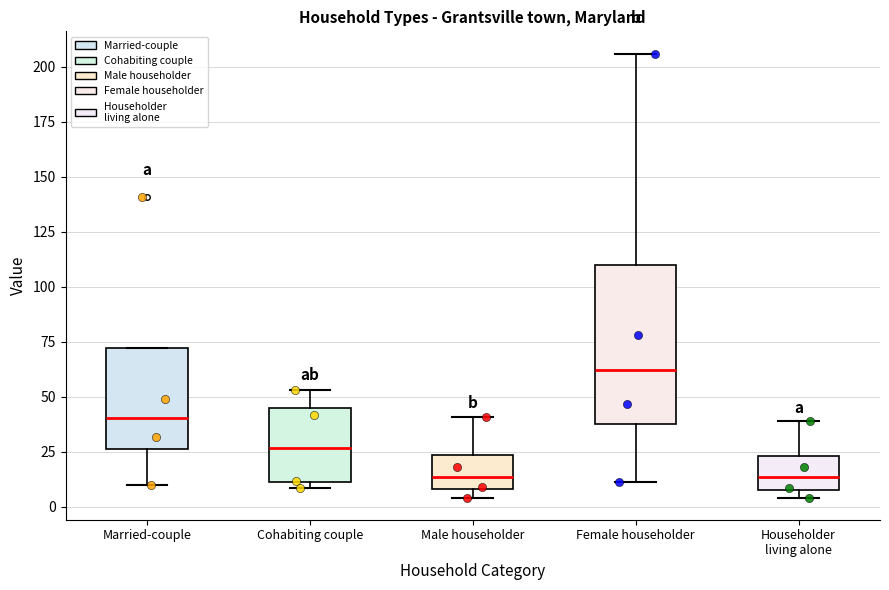

Reading left to right, transcribe this box plot: for each box, give where its median line is, the range the box spans, and where its two whiskers end, as read against the y-axis. The values are not printed on the chart, so give them approximately, as read against the axis.

Married-couple: median 40, box 25 to 70, whiskers 10 to 70
Cohabiting couple: median 25, box 10 to 45, whiskers 10 (just below the box's lower edge) to 55
Male householder: median 15, box 10 to 25, whiskers 5 to 40
Female householder: median 60, box 40 to 110, whiskers 10 to 205
Householder living alone: median 15, box 10 to 25, whiskers 5 to 40